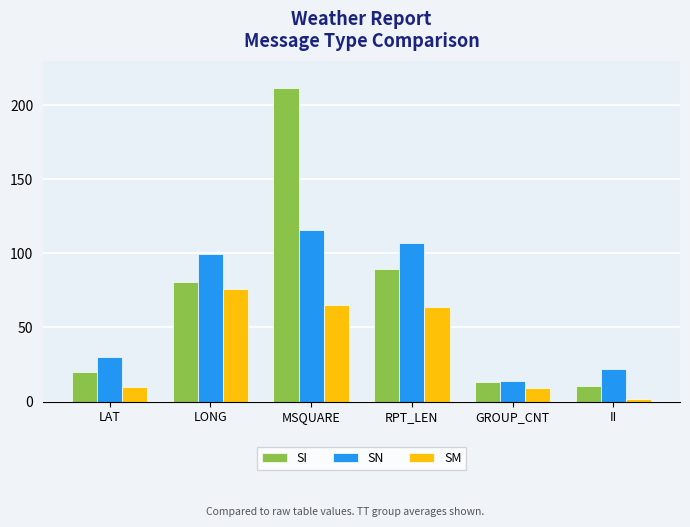

The SN series shows 24.7 at GROUP_CNT. True or false?

False